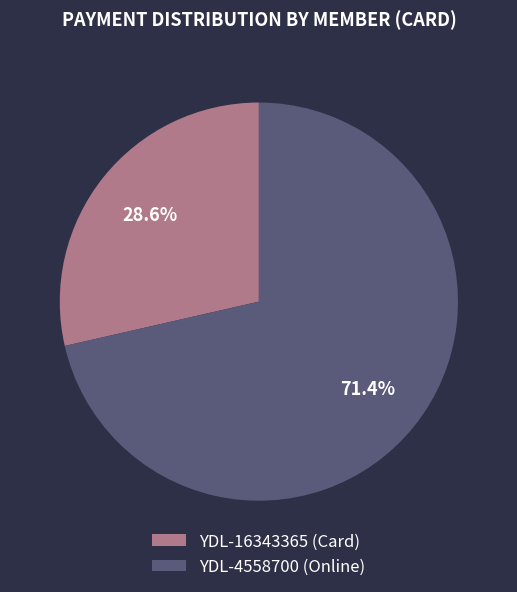

Does YDL-4558700 (Online) account for over 50% of the chart?

Yes